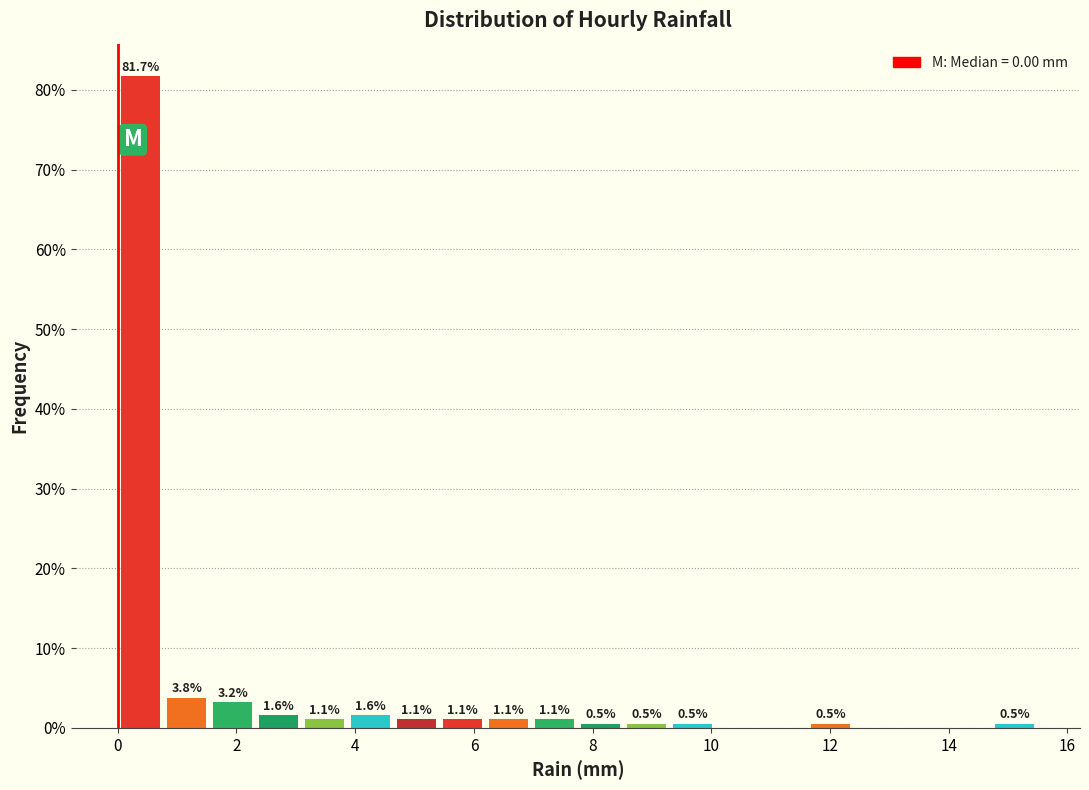

Around what value on the x-axis is the tallest bar? Give the approximate position of its centre, as read against the axis.

0.4